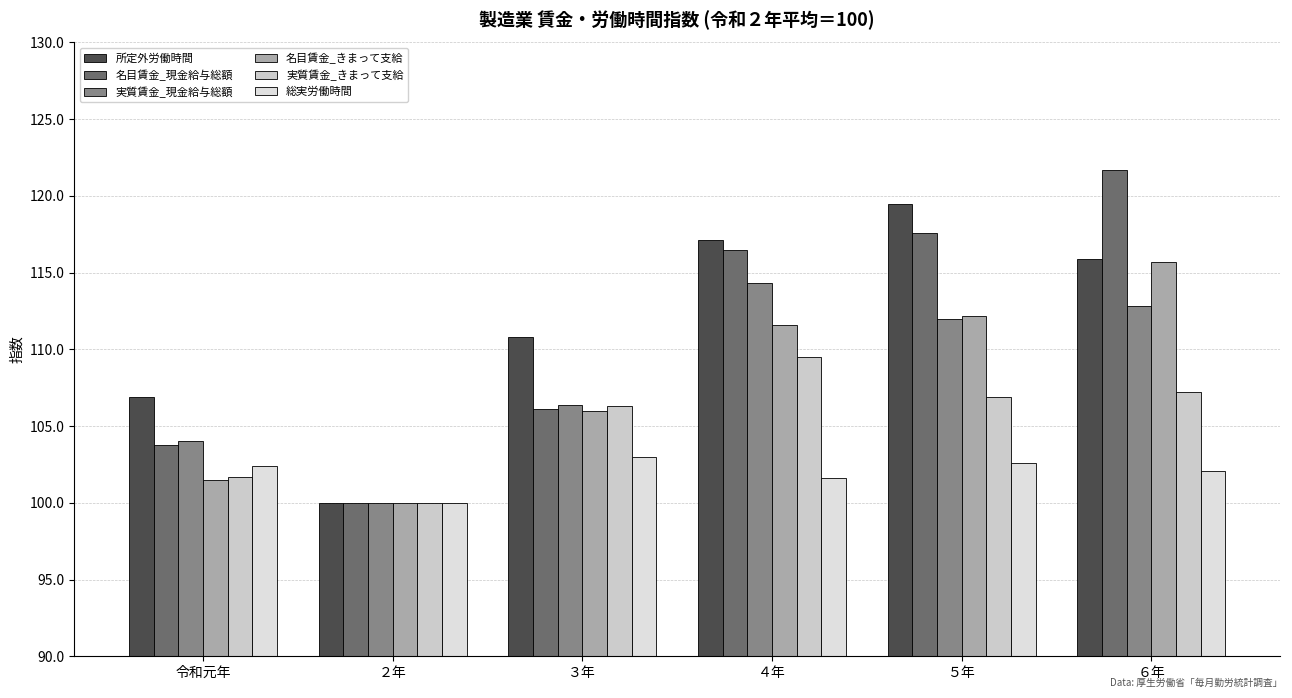

At which category is the sum across all series the highest?

６年